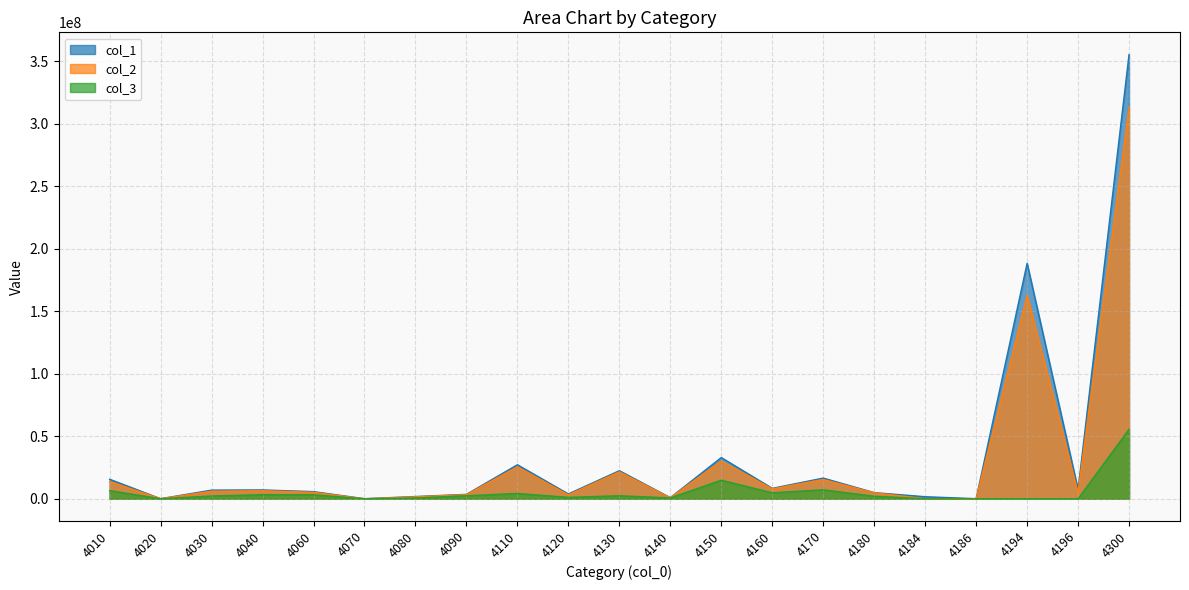

Does the chart display data point markers on the line(s)?

No